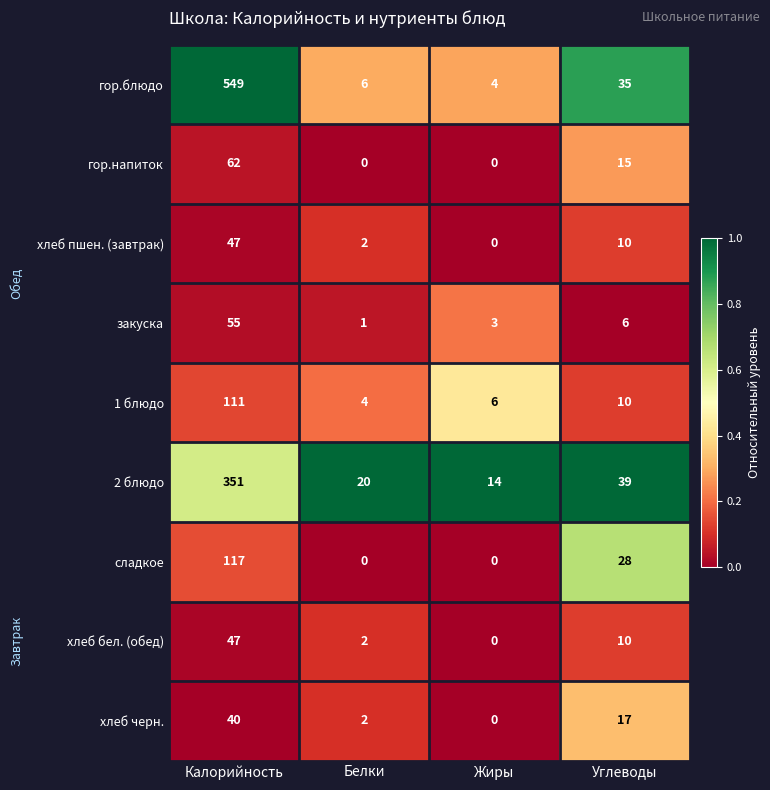

Which series changed the most between Калорийность and Жиры?

гор.блюдо